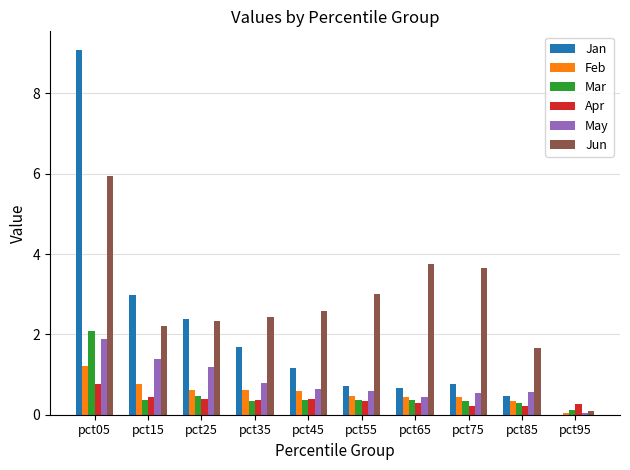

What is the total value across all series at pct45?

5.7